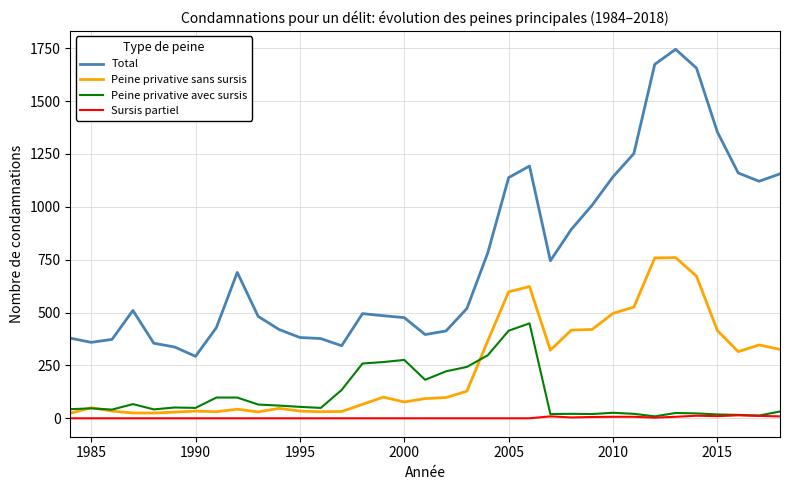

List the series in order of their peak value, highest first.

Total, Peine privative sans sursis, Peine privative avec sursis, Sursis partiel